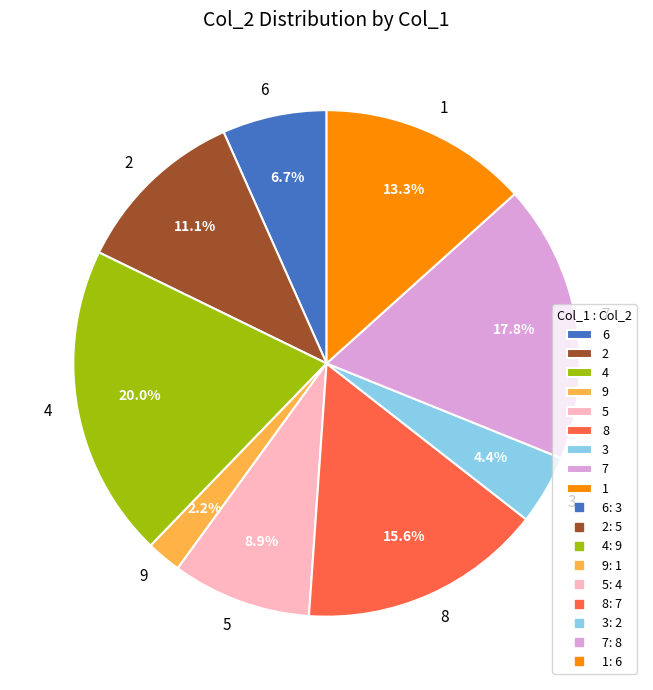

How many slices are in this pie chart?

9